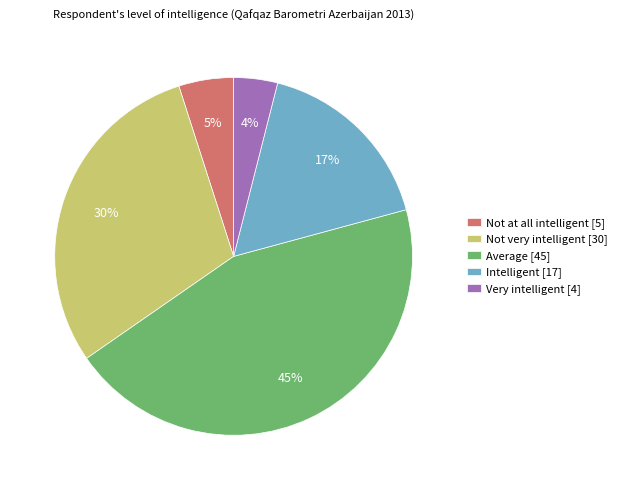

True or false: Average accounts for 55% of the total.

False